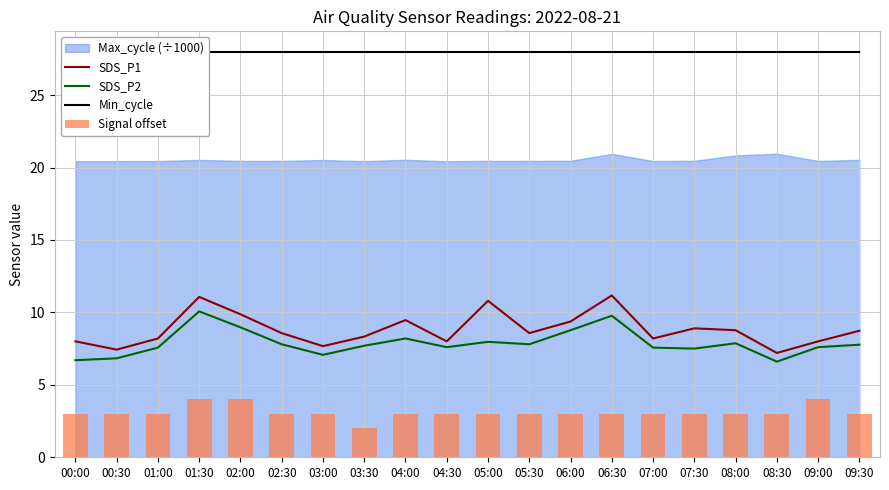

The Min_cycle series shows 28.0 at 07:00. True or false?

True